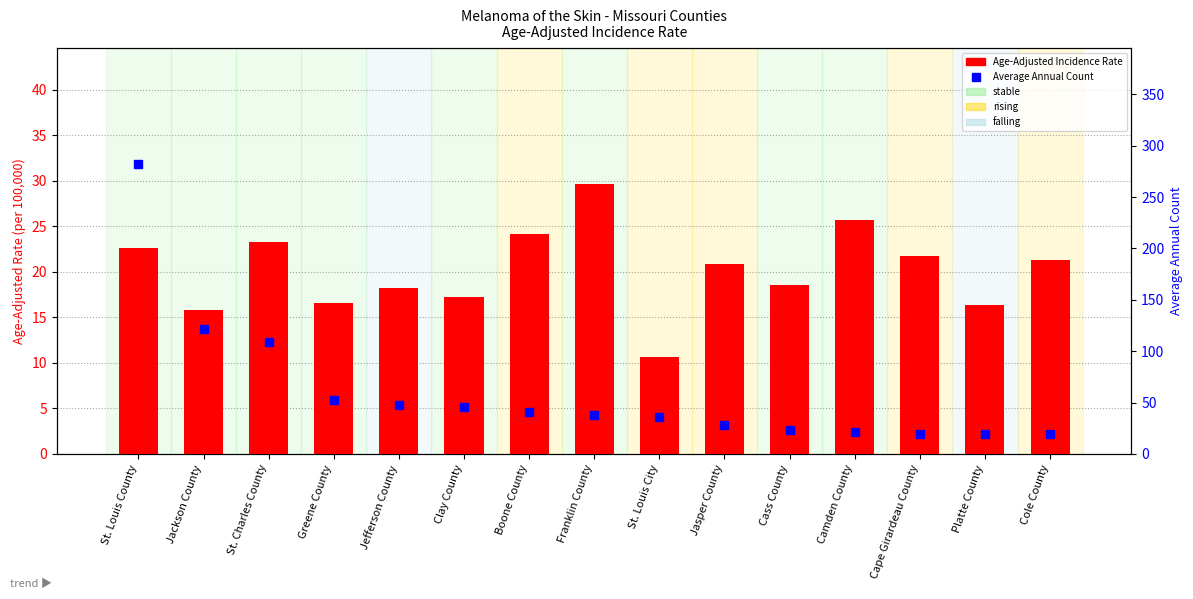

Are the bars grouped side by side (vs. stacked)?

Yes